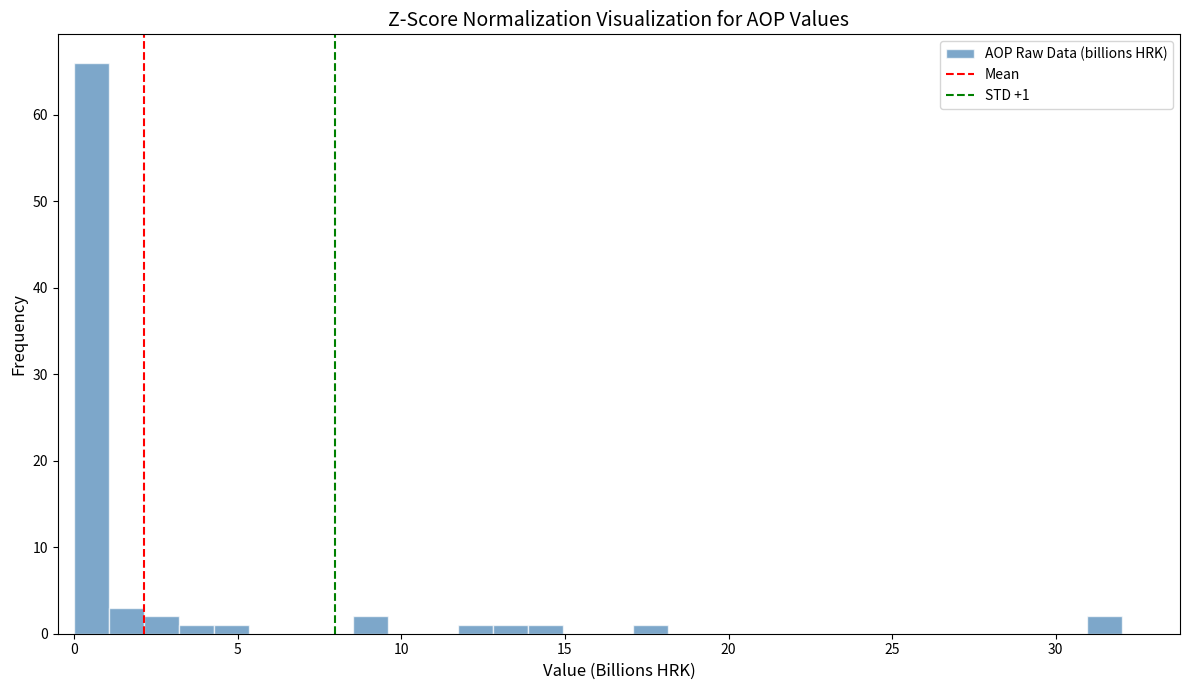

Around what value on the x-axis is the tallest bar? Give the approximate position of its centre, as read against the axis.

0.5